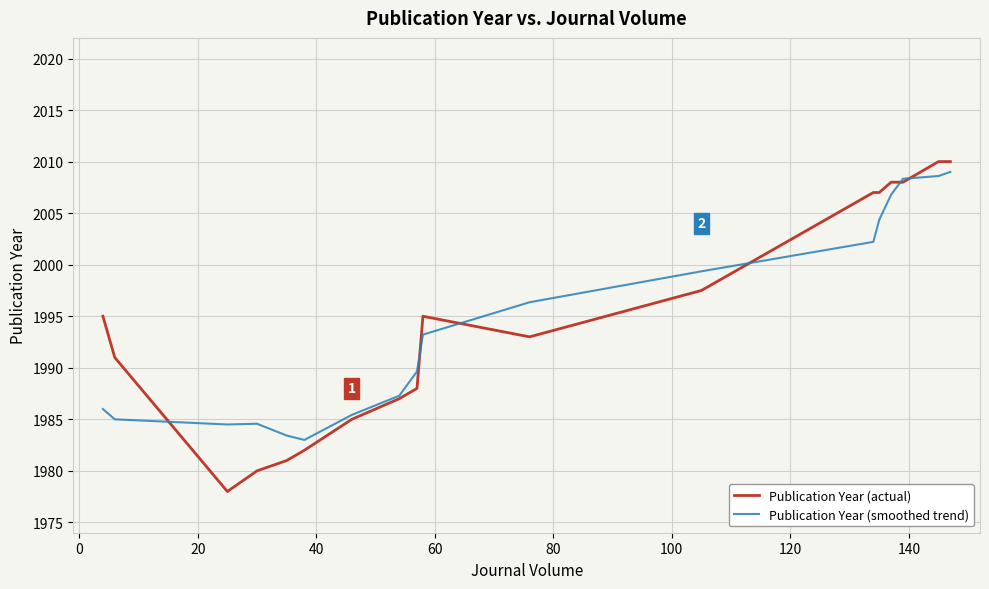

What is the highest value of the Publication Year (actual) series?

2010.0